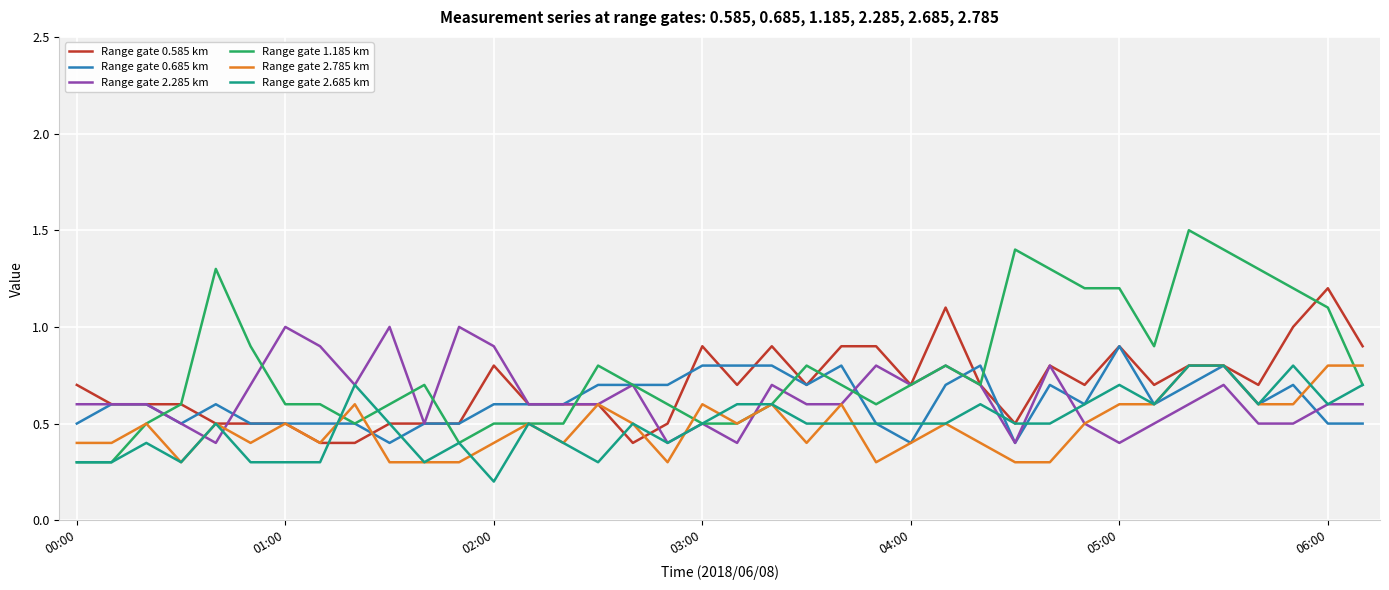

Reading left to right, transcribe all the data shown in this chart.

Range gate 0.585 km: 0.7	0.6	0.6	0.6	0.5	0.5	0.5	0.4	0.4	0.5	0.5	0.5	0.8	0.6	0.6	0.6	0.4	0.5	0.9	0.7	0.9	0.7	0.9	0.9	0.7	1.1	0.7	0.5	0.8	0.7	0.9	0.7	0.8	0.8	0.7	1.0	1.2	0.9
Range gate 0.685 km: 0.5	0.6	0.6	0.5	0.6	0.5	0.5	0.5	0.5	0.4	0.5	0.5	0.6	0.6	0.6	0.7	0.7	0.7	0.8	0.8	0.8	0.7	0.8	0.5	0.4	0.7	0.8	0.4	0.7	0.6	0.9	0.6	0.7	0.8	0.6	0.7	0.5	0.5
Range gate 2.285 km: 0.6	0.6	0.6	0.5	0.4	0.7	1.0	0.9	0.7	1.0	0.5	1.0	0.9	0.6	0.6	0.6	0.7	0.4	0.5	0.4	0.7	0.6	0.6	0.8	0.7	0.8	0.7	0.4	0.8	0.5	0.4	0.5	0.6	0.7	0.5	0.5	0.6	0.6
Range gate 1.185 km: 0.3	0.3	0.5	0.6	1.3	0.9	0.6	0.6	0.5	0.6	0.7	0.4	0.5	0.5	0.5	0.8	0.7	0.6	0.5	0.5	0.6	0.8	0.7	0.6	0.7	0.8	0.7	1.4	1.3	1.2	1.2	0.9	1.5	1.4	1.3	1.2	1.1	0.7
Range gate 2.785 km: 0.4	0.4	0.5	0.3	0.5	0.4	0.5	0.4	0.6	0.3	0.3	0.3	0.4	0.5	0.4	0.6	0.5	0.3	0.6	0.5	0.6	0.4	0.6	0.3	0.4	0.5	0.4	0.3	0.3	0.5	0.6	0.6	0.8	0.8	0.6	0.6	0.8	0.8
Range gate 2.685 km: 0.3	0.3	0.4	0.3	0.5	0.3	0.3	0.3	0.7	0.5	0.3	0.4	0.2	0.5	0.4	0.3	0.5	0.4	0.5	0.6	0.6	0.5	0.5	0.5	0.5	0.5	0.6	0.5	0.5	0.6	0.7	0.6	0.8	0.8	0.6	0.8	0.6	0.7